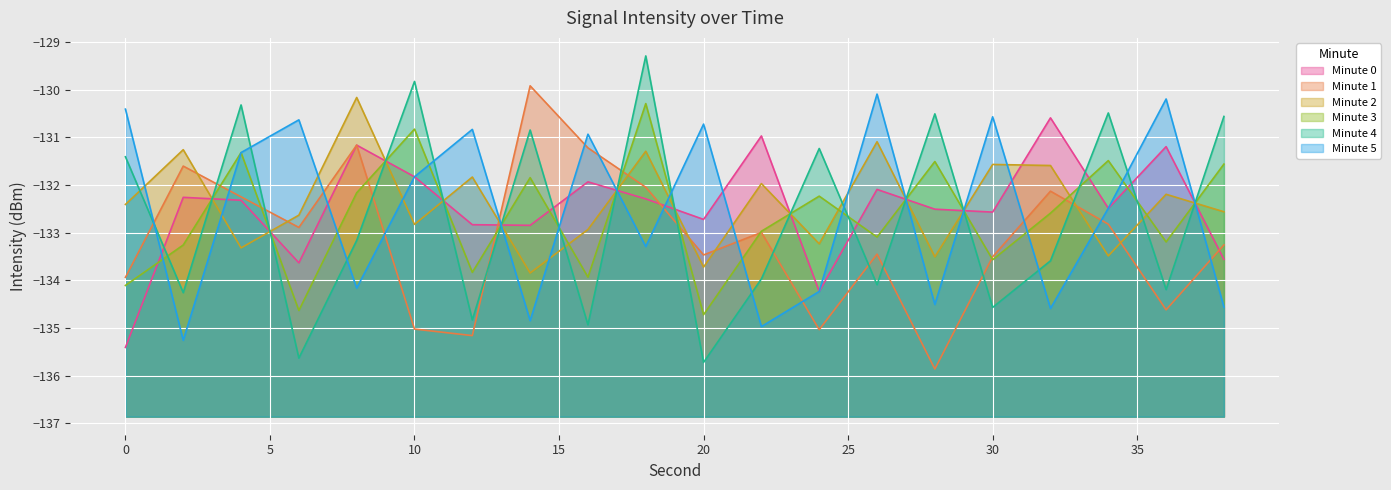

True or false: Minute 3 has a value of -130.8 at 10.

True